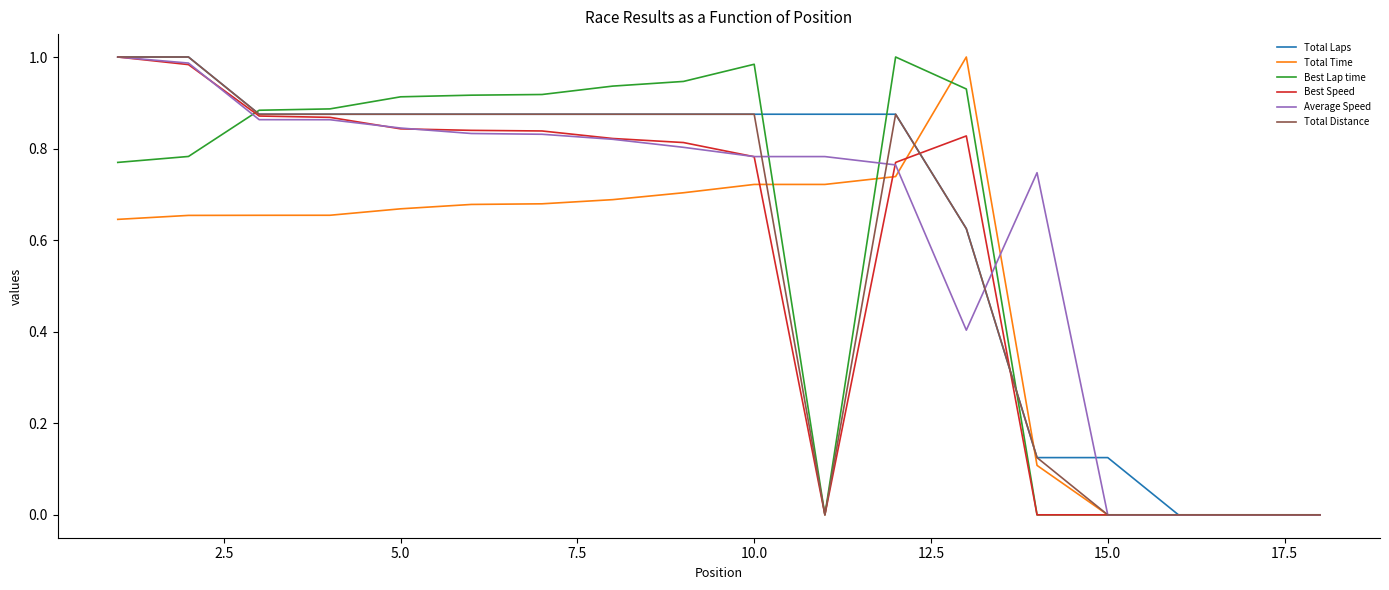

What is the value of the Best Speed point at the 12th from the left?

0.8